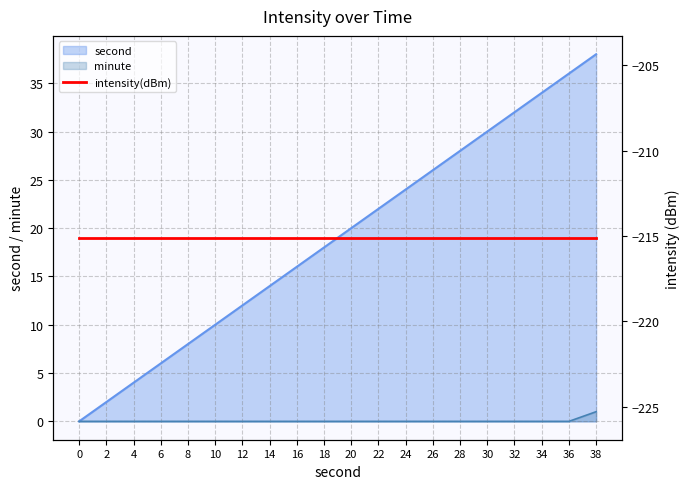

At which category is the sum across all series the highest?

38